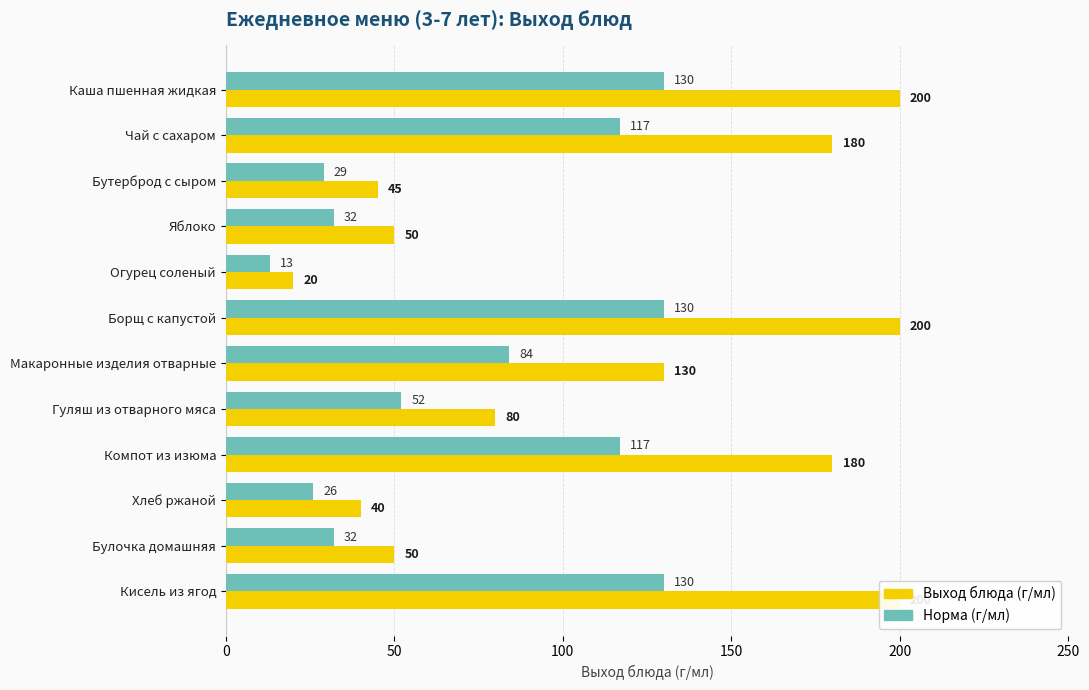

True or false: Выход блюда (г/мл) has a value of 180 at Компот из изюма.

True